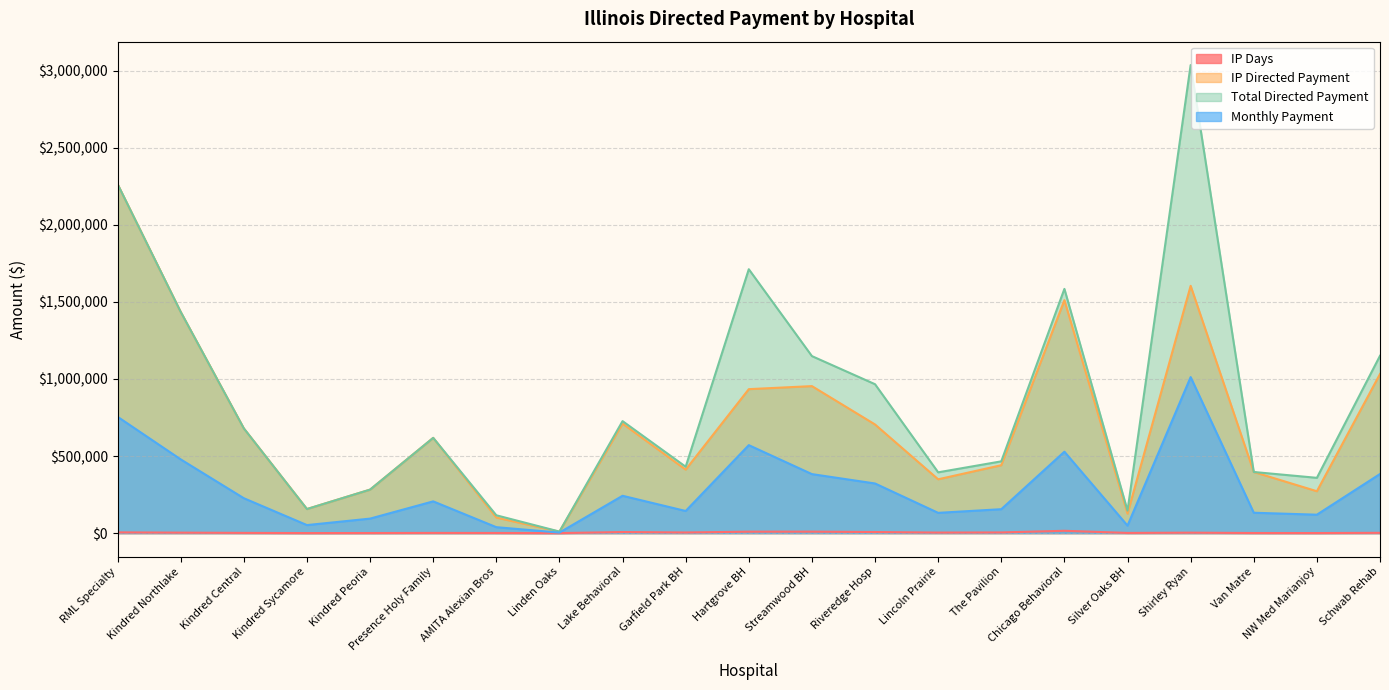

At which category does IP Directed Payment reach its first local peak?

Presence Holy Family